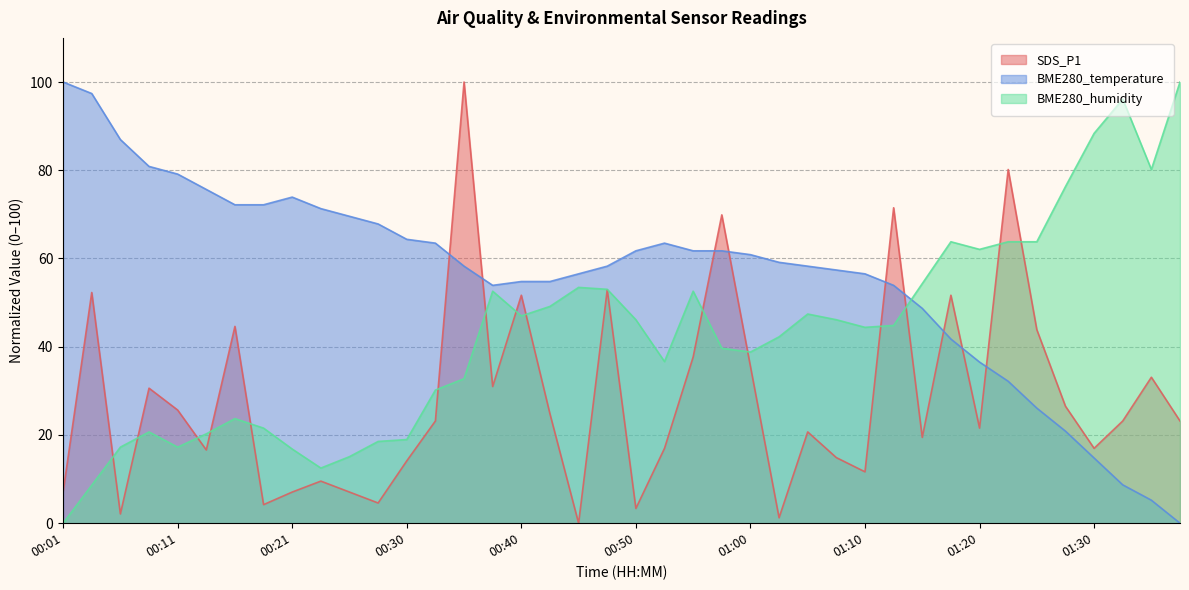

What is the label of the 16th point from the right?

01:00